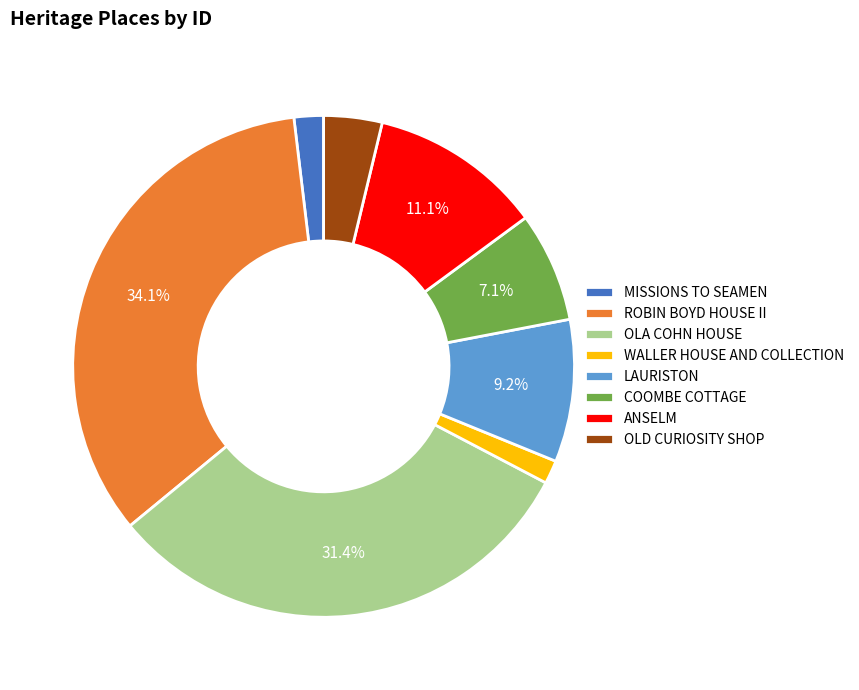

Count the number of slices in the pie.

8